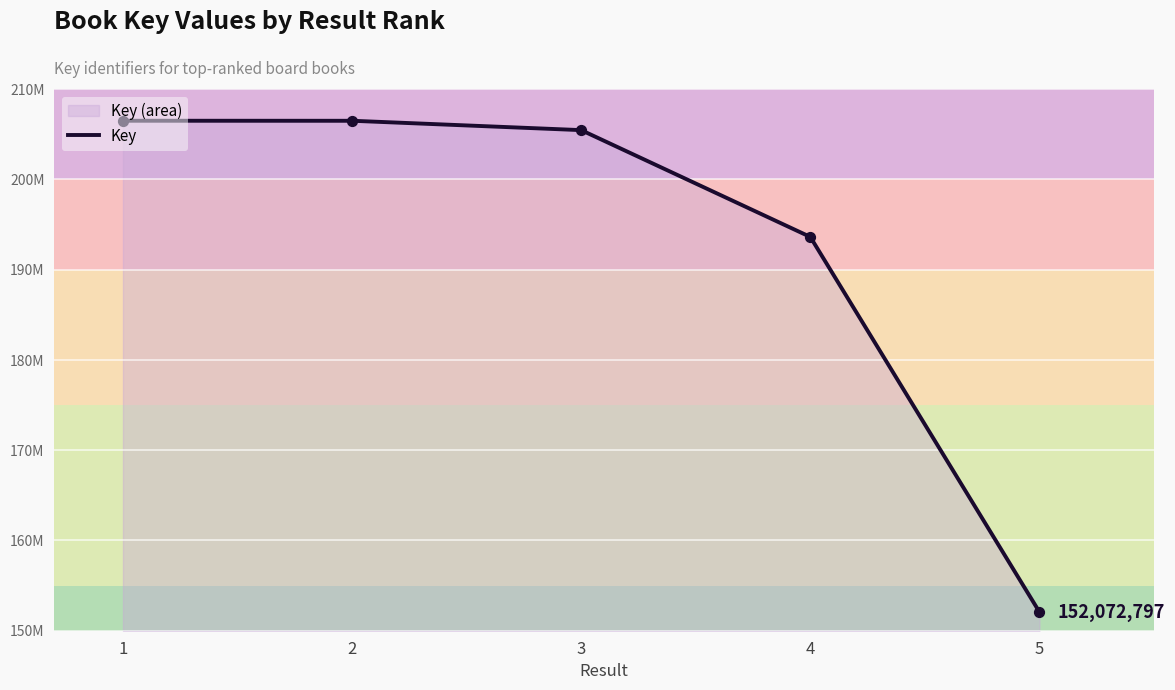

Between 2 and 5, which is larger?

2